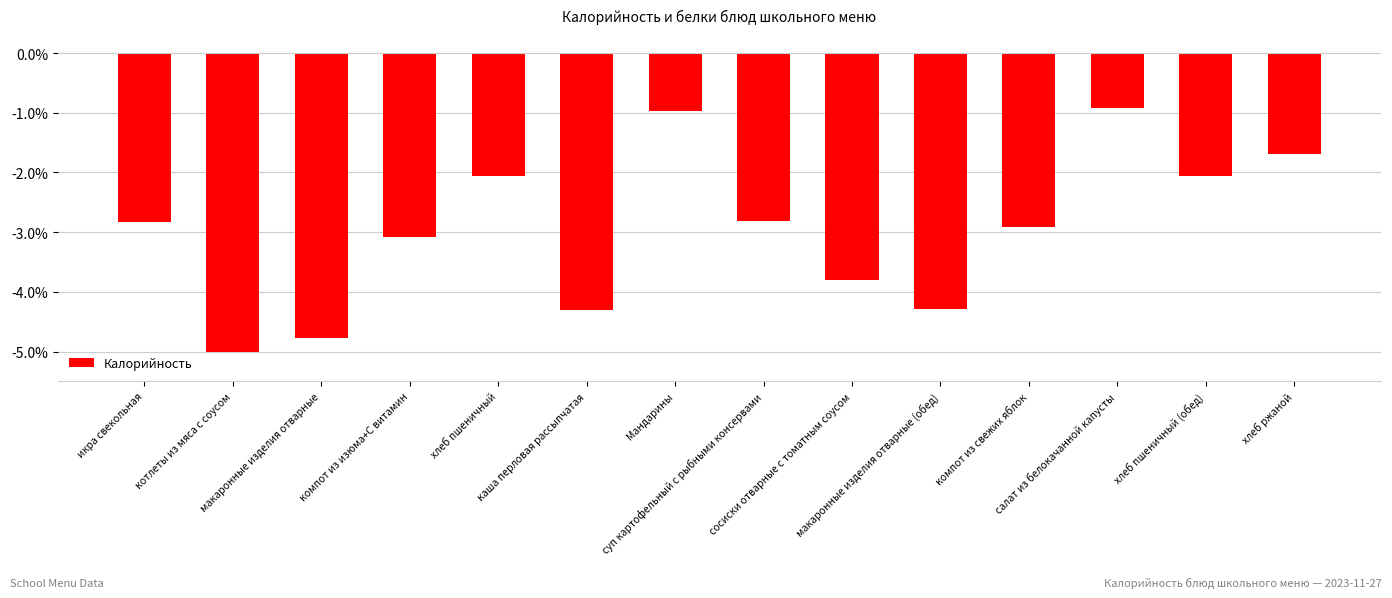

What is the difference between the maximum and minimum values?

4.1